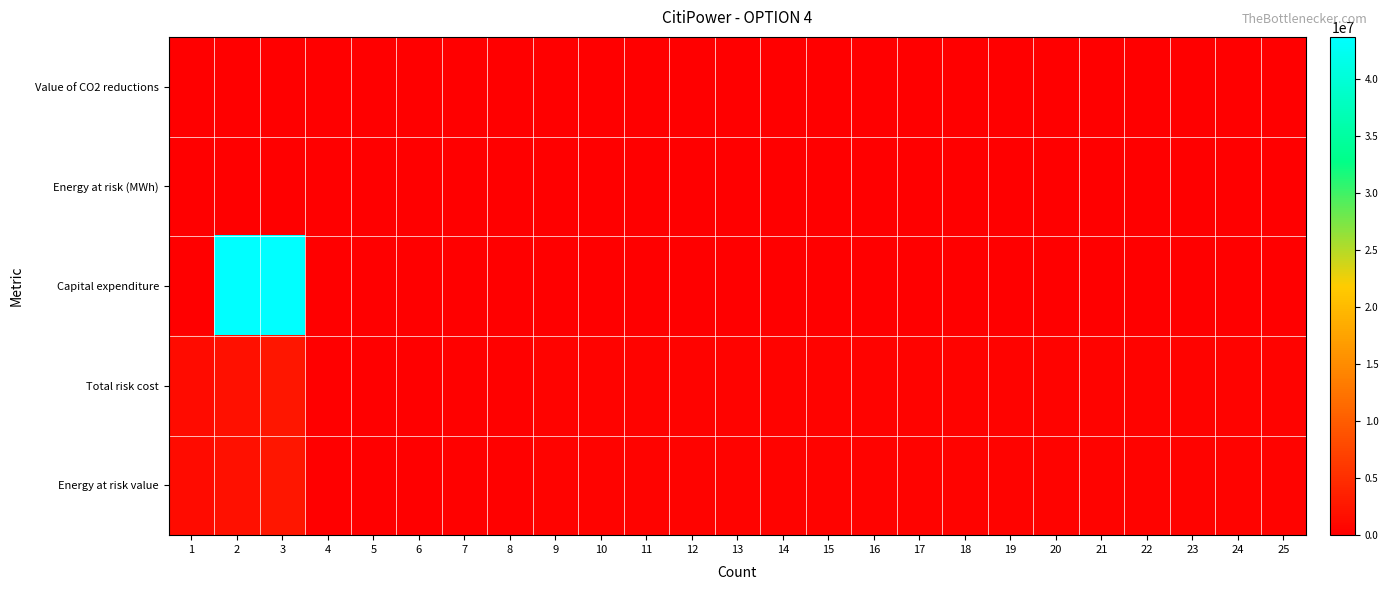

How many distinct data groups are displayed?

5